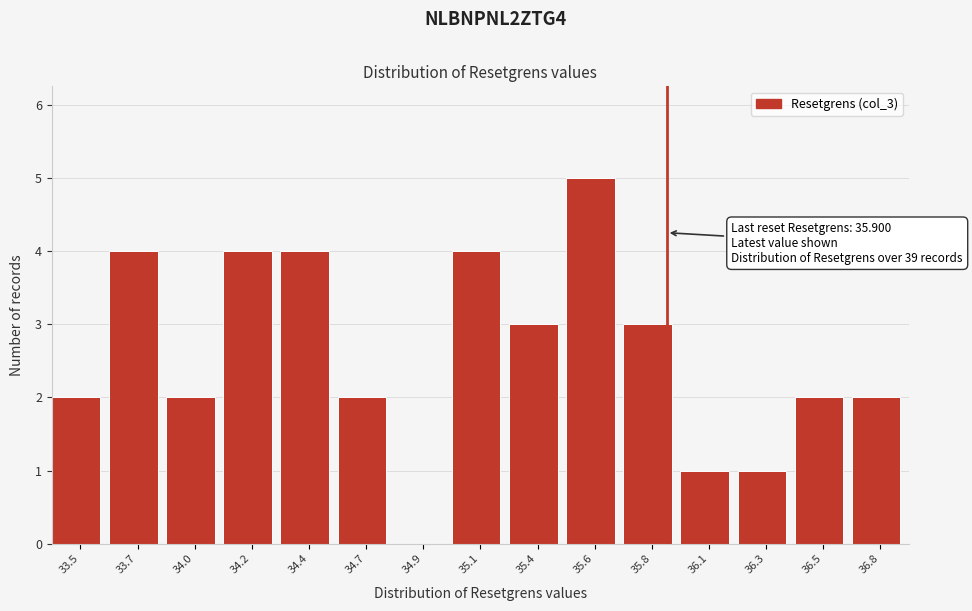

Reading left to right, list all the values displayed in this chart.

33.5=2	33.7=4	34.0=2	34.2=4	34.4=4	34.7=2	34.9=0	35.1=4	35.4=3	35.6=5	35.8=3	36.1=1	36.3=1	36.5=2	36.8=2